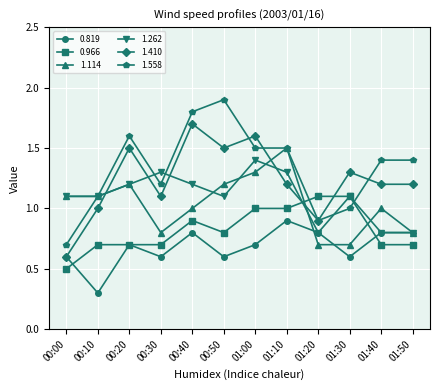

How many lines are shown in the chart?

6